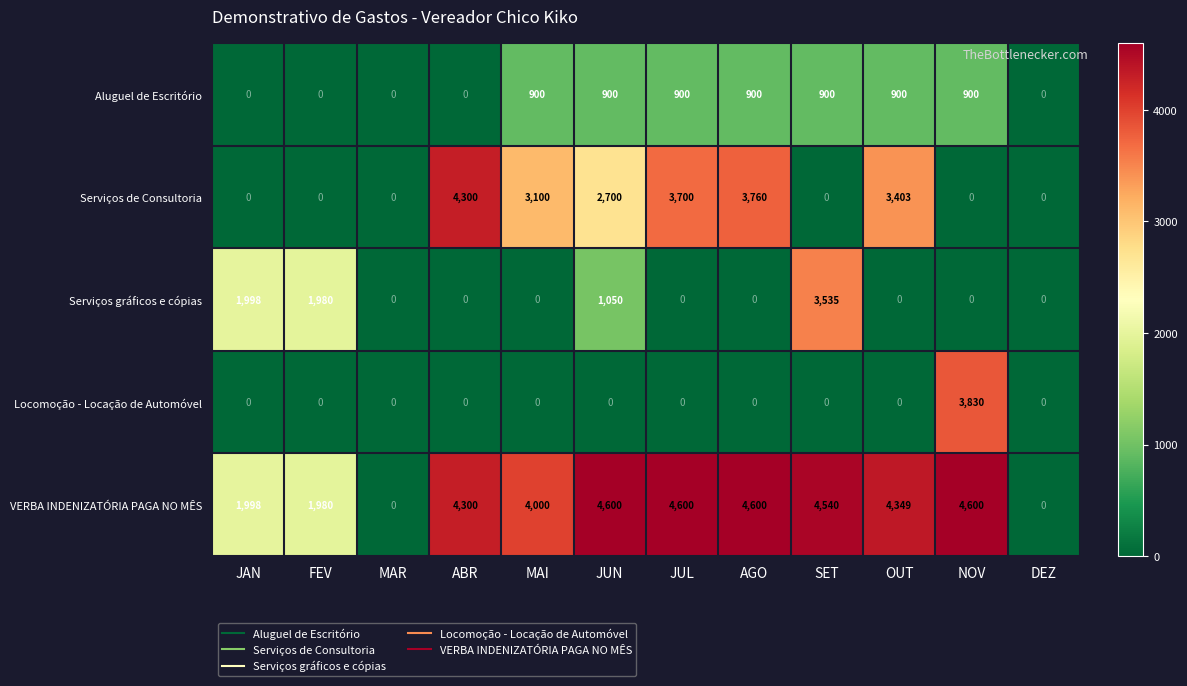

Which series has the largest range (max minus min)?

VERBA INDENIZATÓRIA PAGA NO MÊS